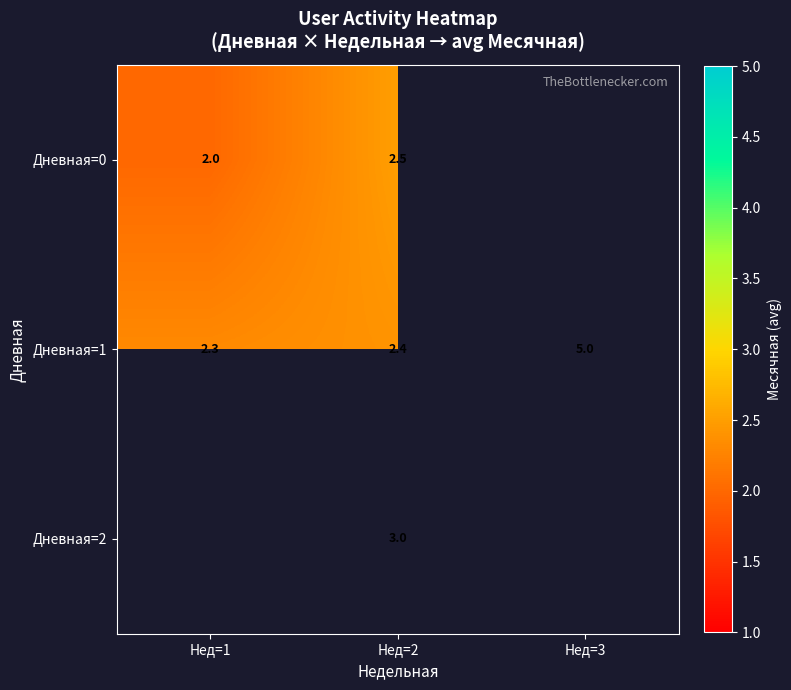

At which label does Дневная=1 reach its peak?

Нед=3